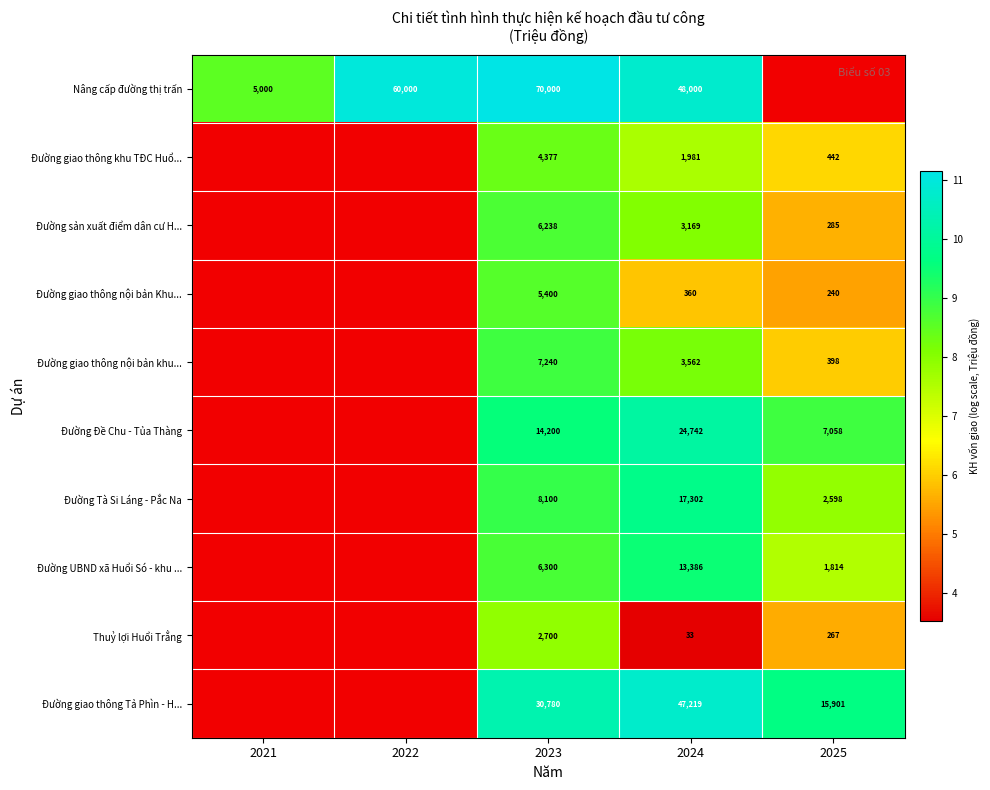

Is the value of Đường giao thông nội bản Khu... at 2025 greater than the value of Đường giao thông Tả Phìn - H... at 2023?

No